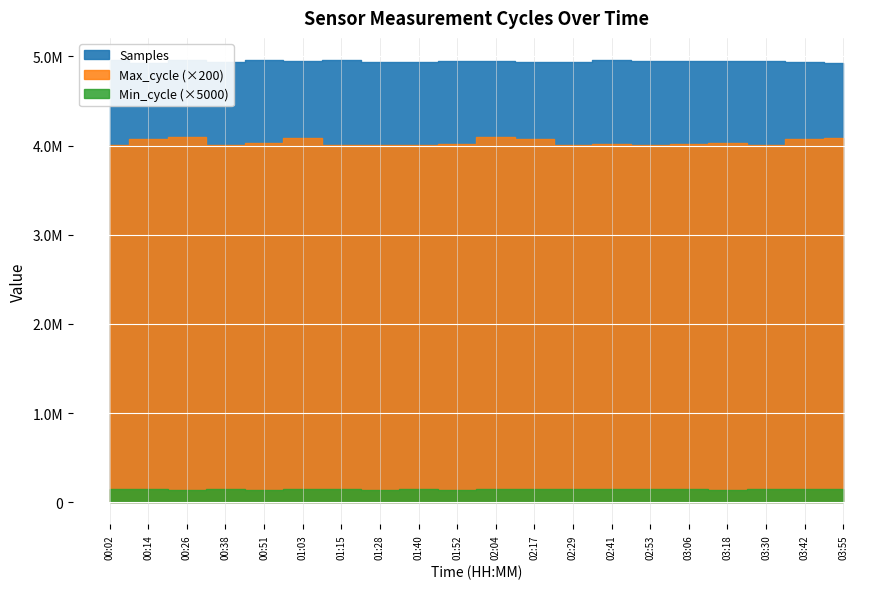

Reading right to left, extract all data points from this chart.

Samples: 4923908	4940000	4946000	4951000	4943000	4948000	4955000	4938000	4942000	4945000	4950000	4940000	4941517	4957356	4942888	4956917	4941097	4959281	4930298	4954221
Max_cycle: 20406	20357	20035	20118	20068	20032	20063	20027	20388	20489	20078	20032	20035	20058	20404	20118	20047	20465	20343	20035
Min_cycle: 29	29	29	28	29	29	29	29	29	29	28	29	28	29	29	28	29	28	29	29